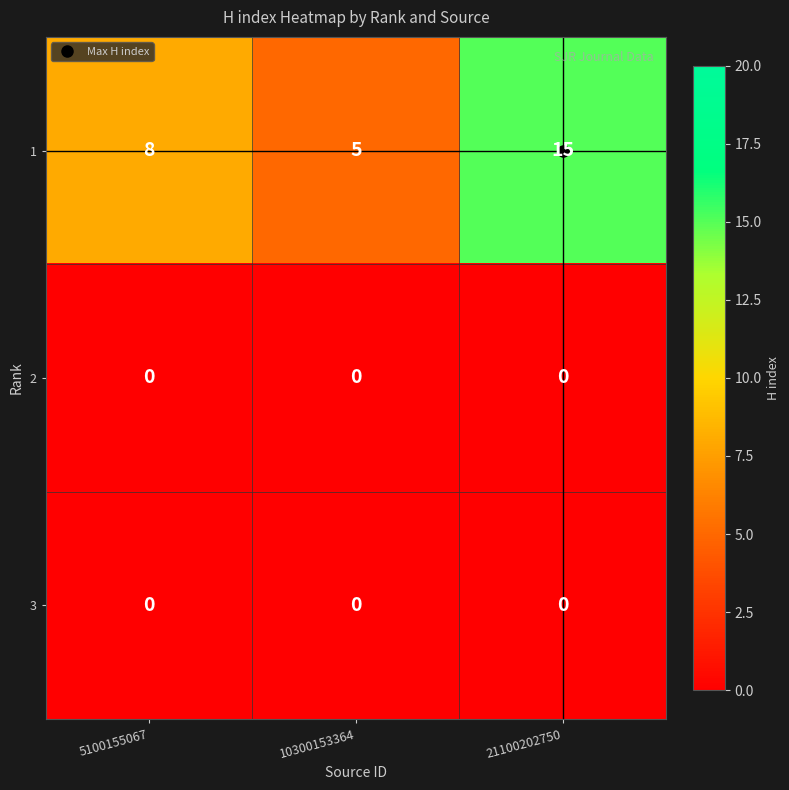

Is the value of 1 at 5100155067 greater than the value of 3 at 21100202750?

Yes